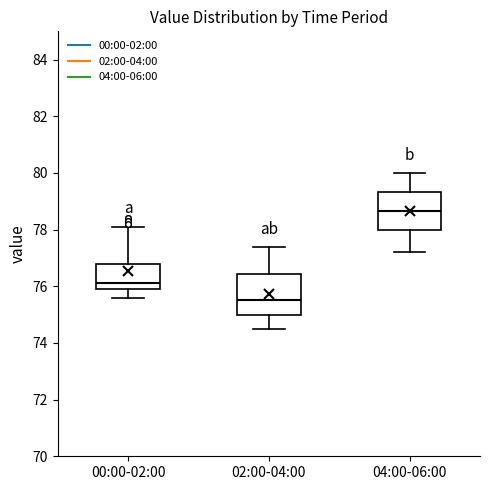

Which box's median line is the highest?

04:00-06:00